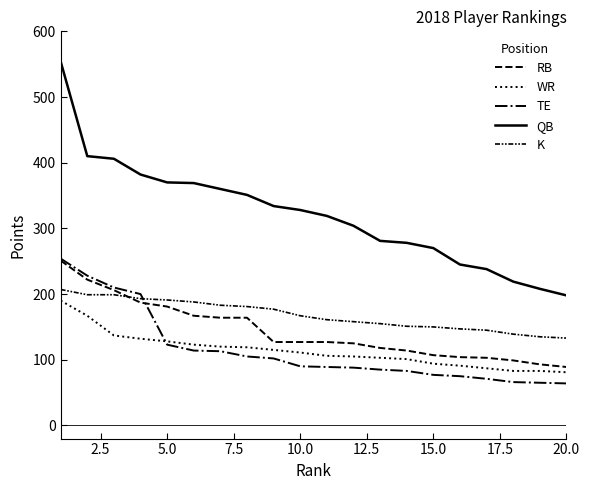

True or false: WR and QB cross at least once.

False